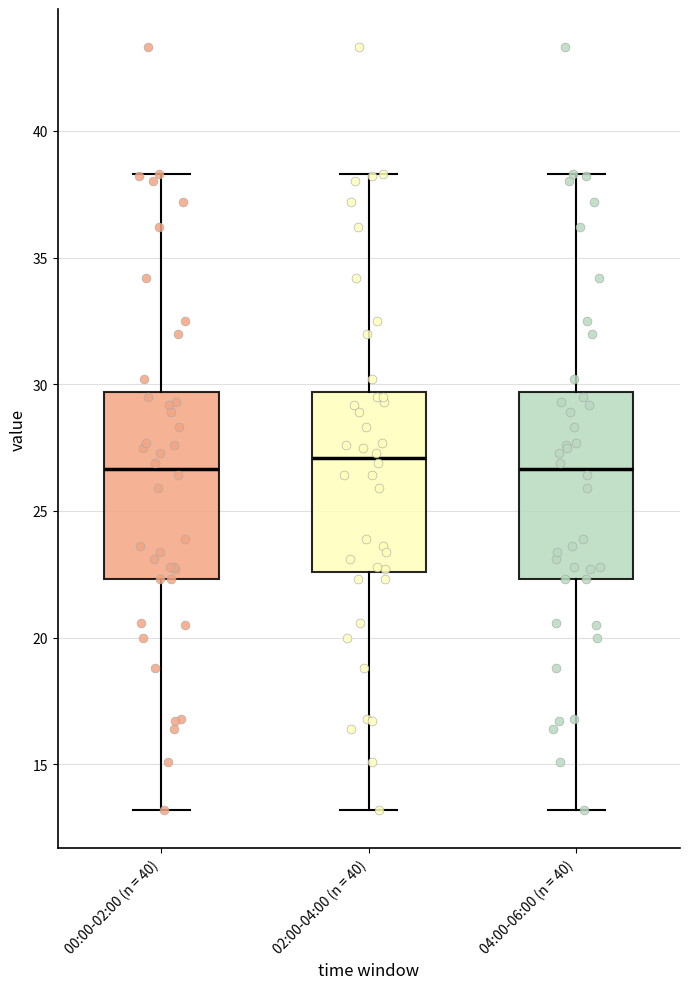

Reading left to right, transcribe this box plot: for each box, give where its median line is, the range the box spans, and where its two whiskers end, as read against the y-axis. The values are not printed on the chart, so give them approximately, as read against the axis.

00:00-02:00 (n = 40): median 26.5, box 22.5 to 29.5, whiskers 13.0 to 38.5
02:00-04:00 (n = 40): median 27.0, box 22.5 to 29.5, whiskers 13.0 to 38.5
04:00-06:00 (n = 40): median 26.5, box 22.5 to 29.5, whiskers 13.0 to 38.5